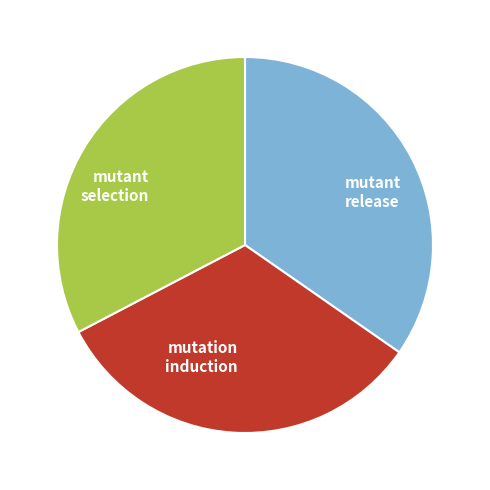

True or false: mutation induction accounts for 33% of the total.

True